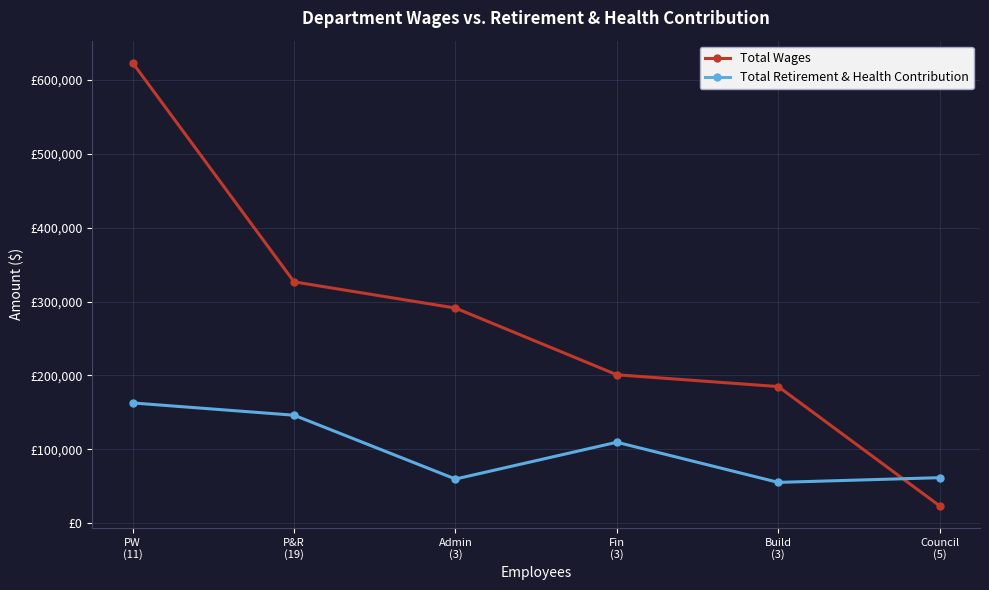

Is this an area chart (filled region under the line)?

No